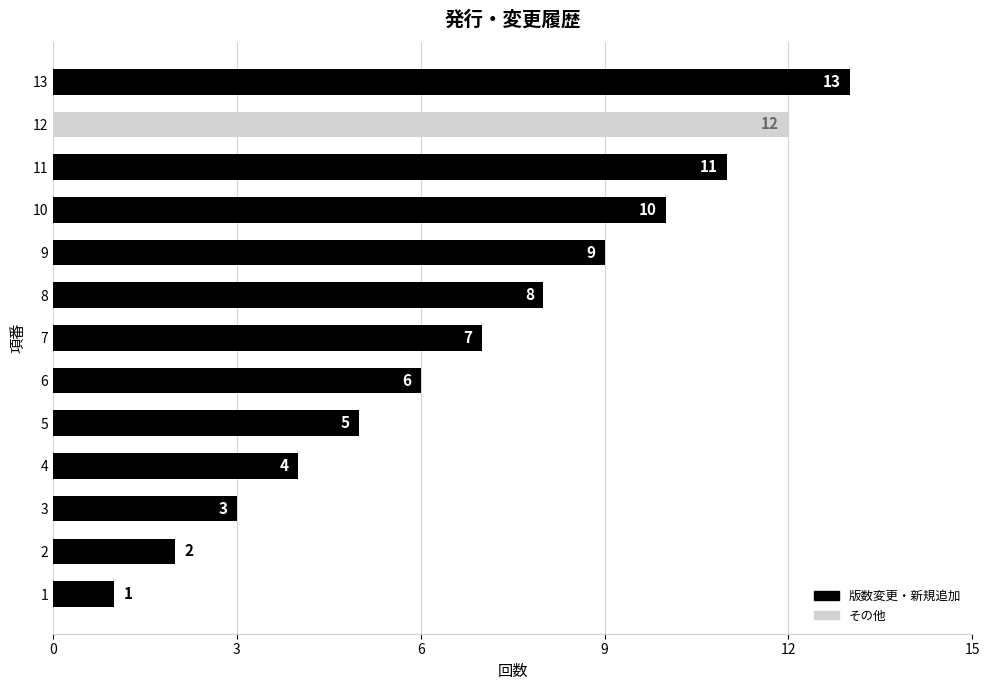

What is the maximum value shown in the chart?

13